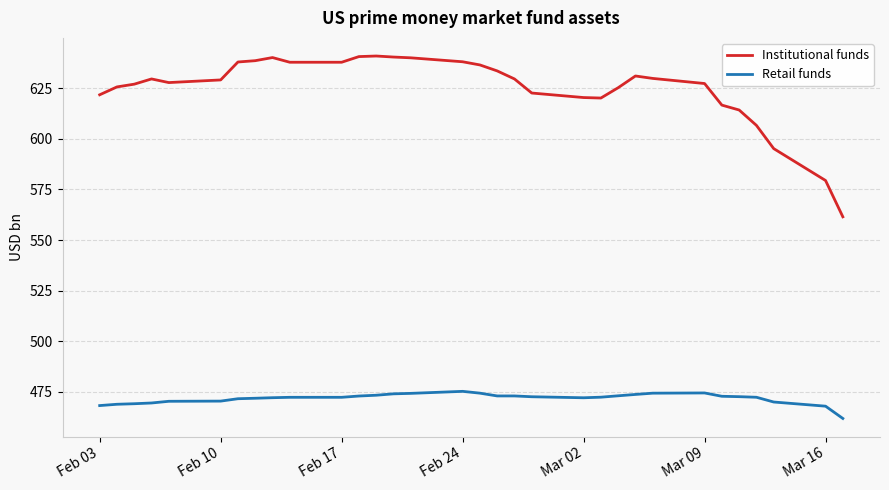

At how many categories does at least one series exceed 575?

31